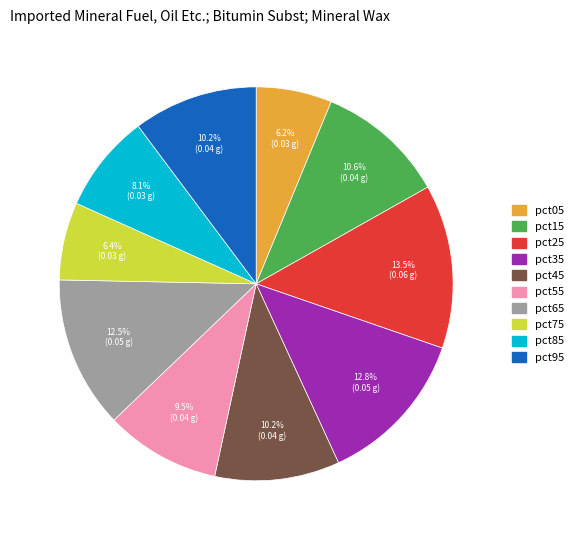

To the nearest percent, what portion does pct15 represent?

11%